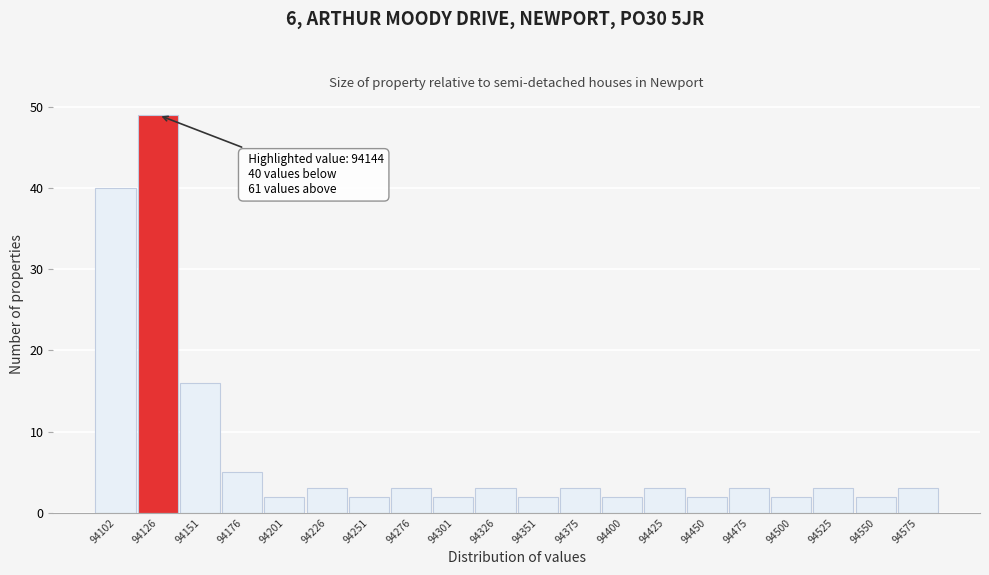

Reading right to left, what are all the values shown in this chart?

3	2	3	2	3	2	3	2	3	2	3	2	3	2	3	2	5	16	49	40